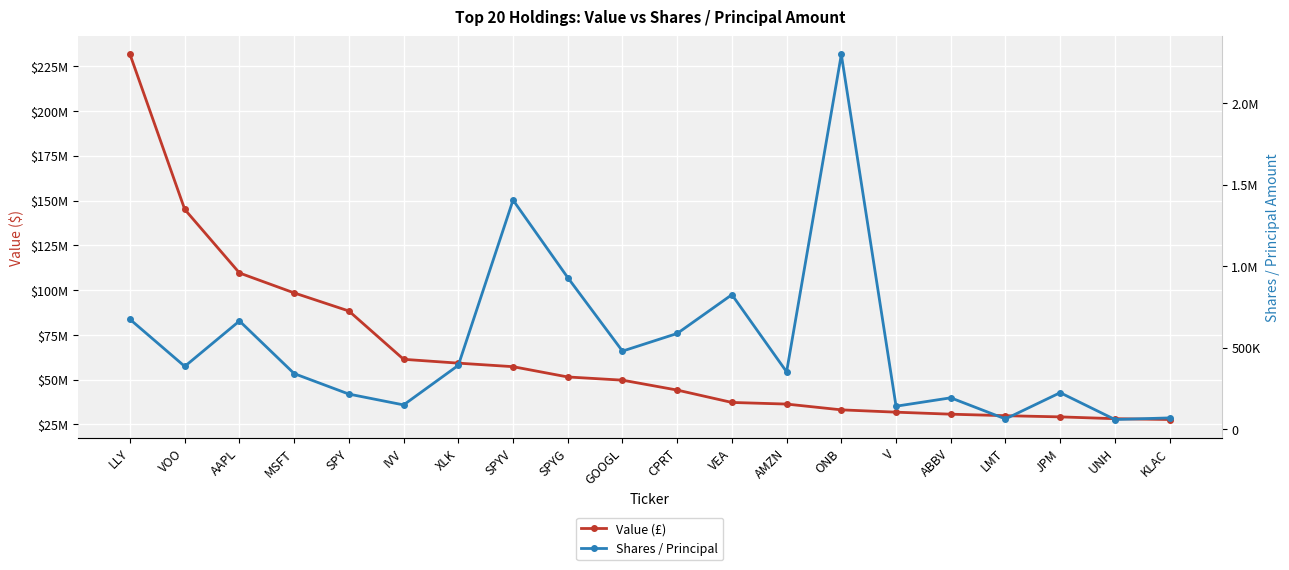

True or false: Value (£) and Shares / Principal intersect in this chart.

False